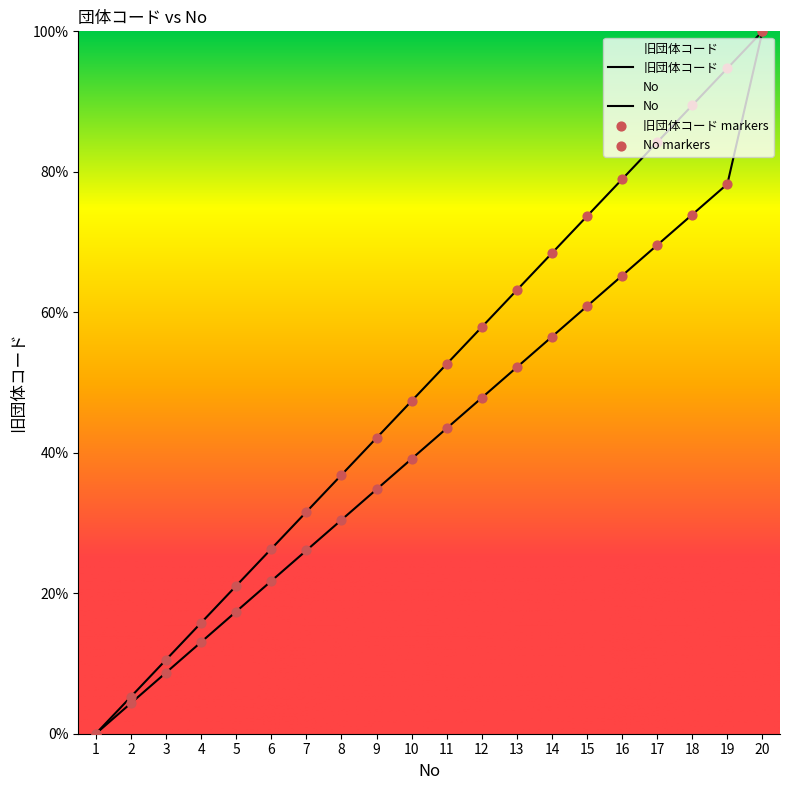

At which category is the sum across all series the highest?

20